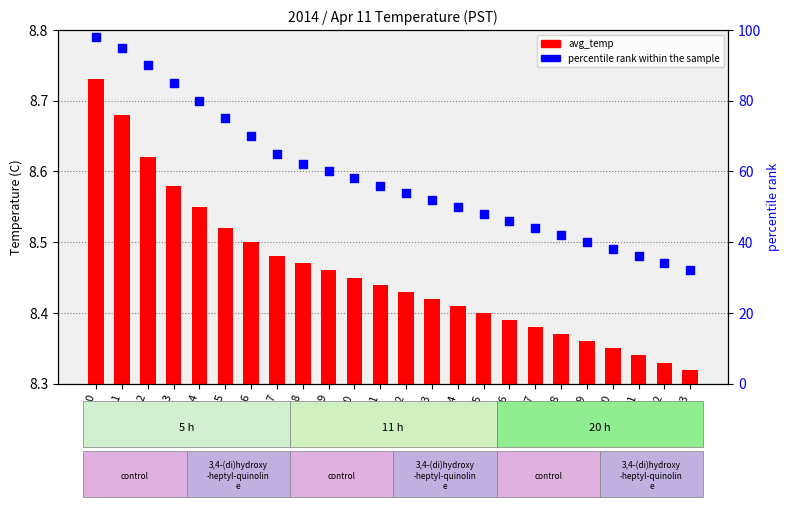

Which series reaches the minimum Y coordinate?

avg_temp